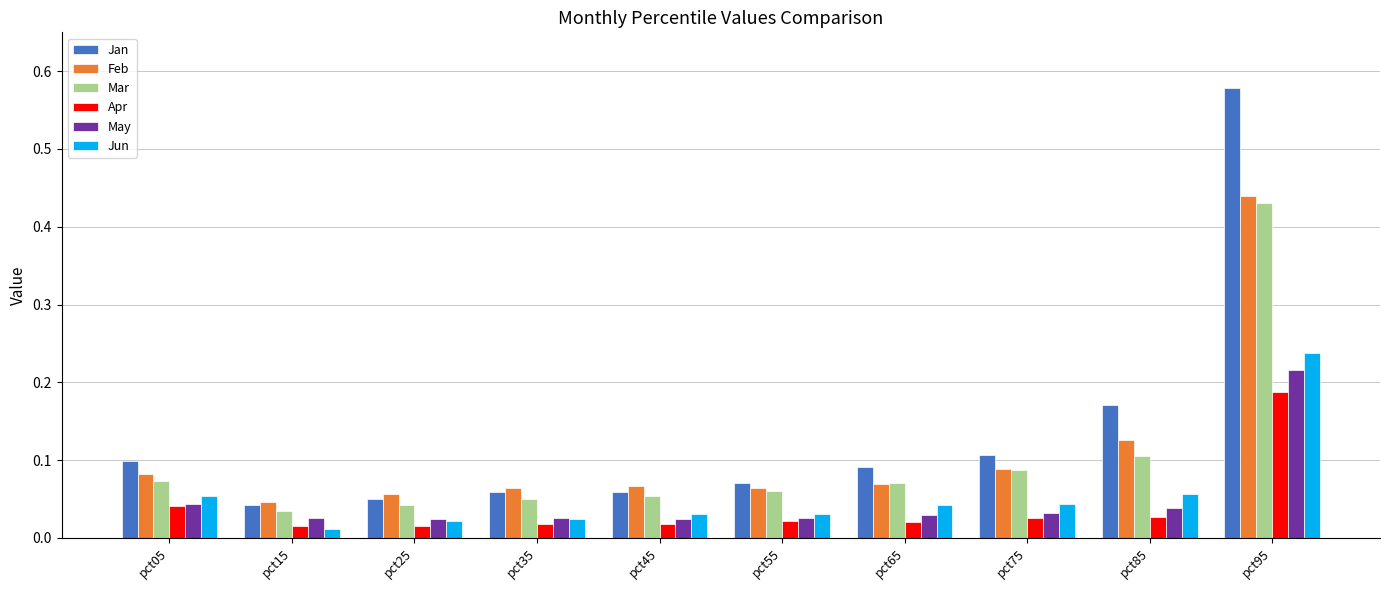

Are the bars grouped side by side (vs. stacked)?

Yes